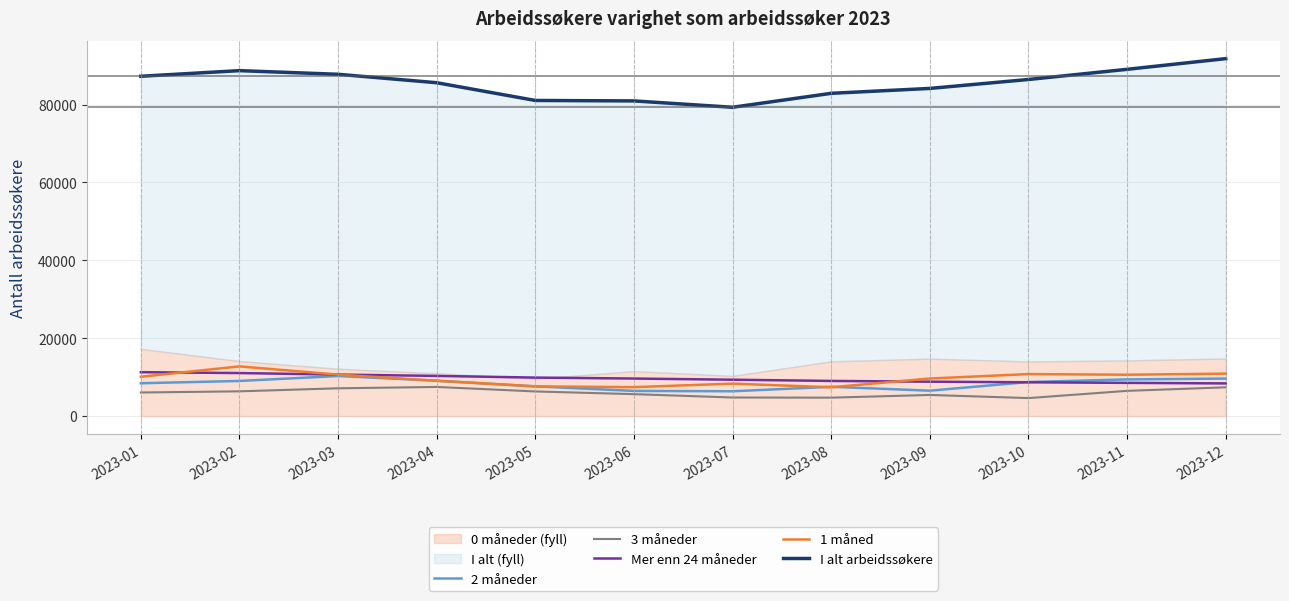

Which series has the largest total across all categories?

I alt arbeidssøkere